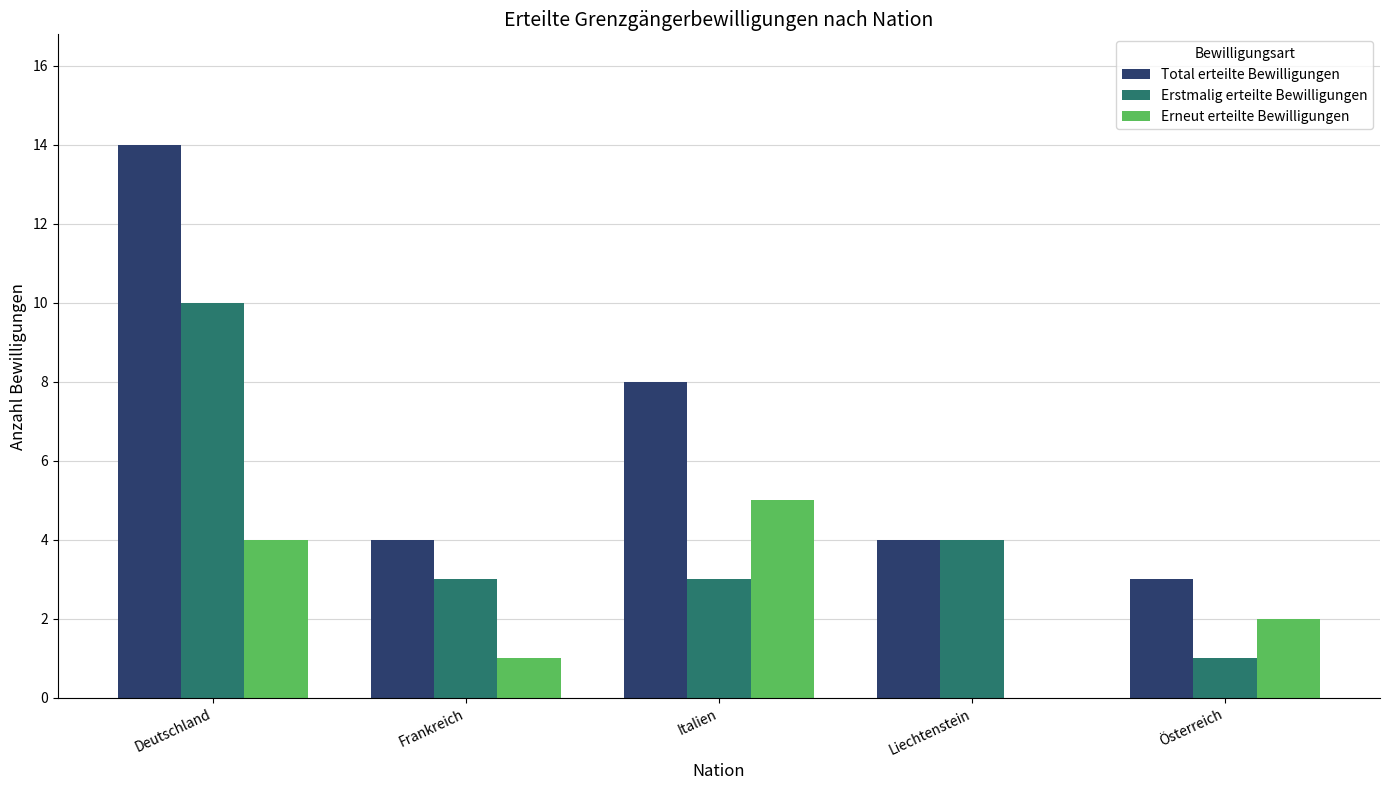

Where is Erstmalig erteilte Bewilligungen nearest to the value 5?

Liechtenstein